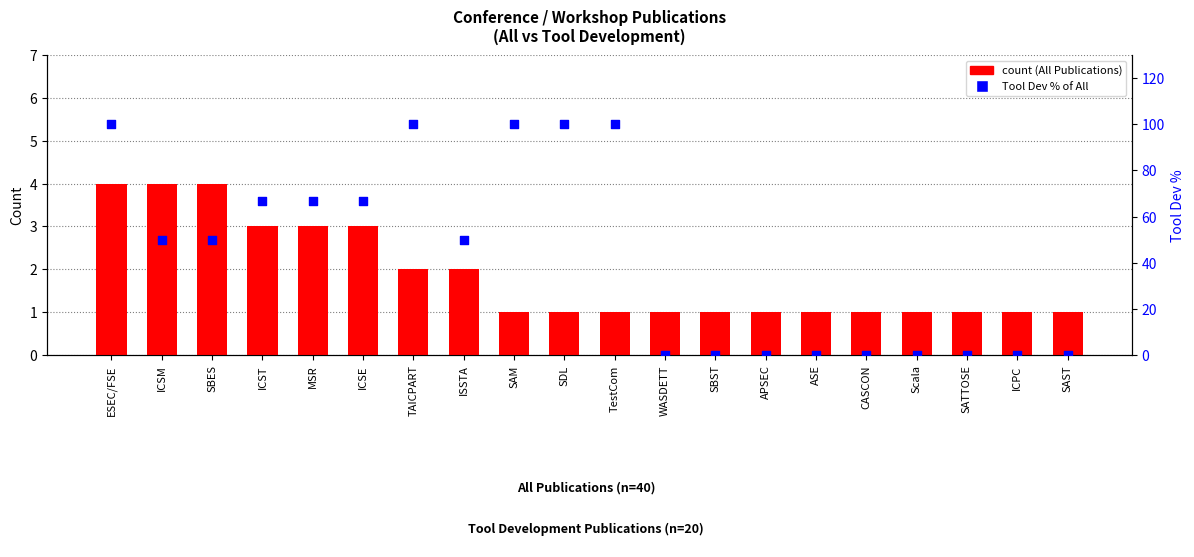

Which series has the widest spread of Y values?

Tool Dev % of All